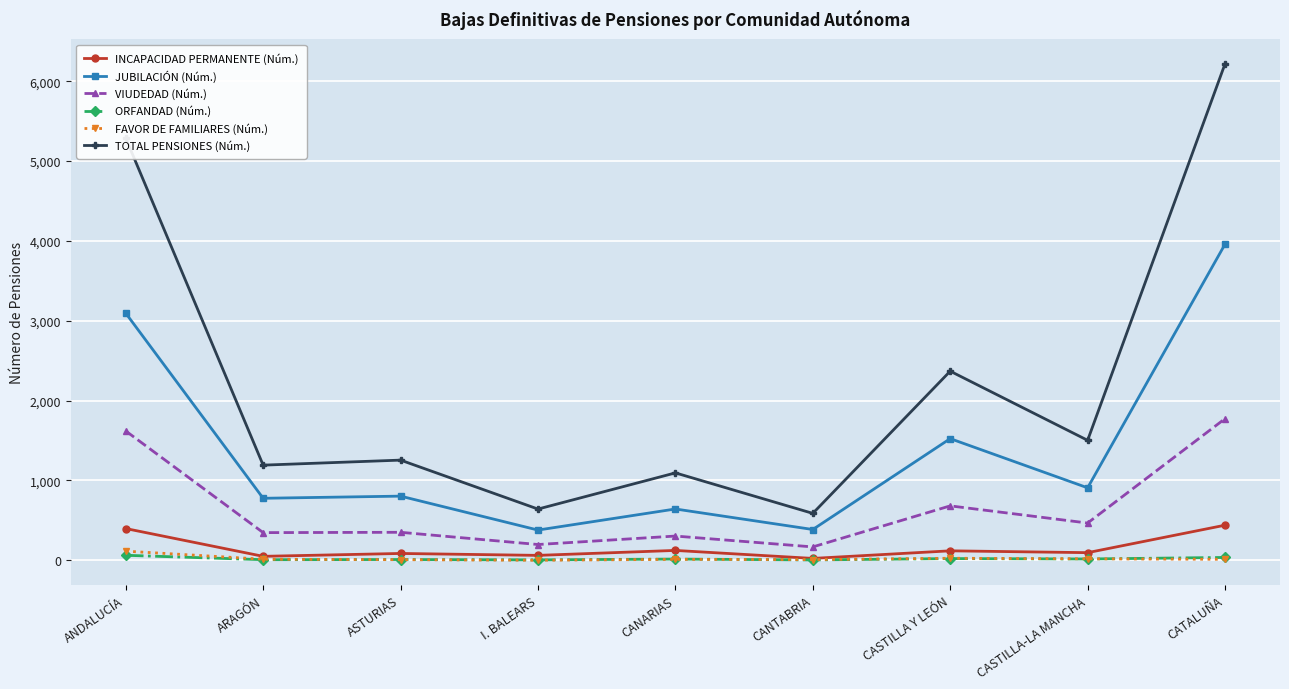

What is the average value of the ORFANDAD (Núm.) series?

19